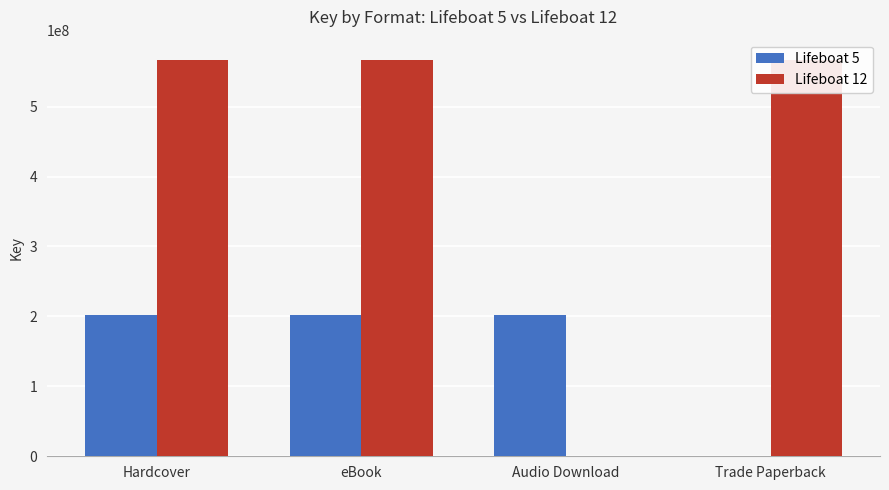

What is the sum of the Lifeboat 5 values at eBook and Audio Download?

405326274